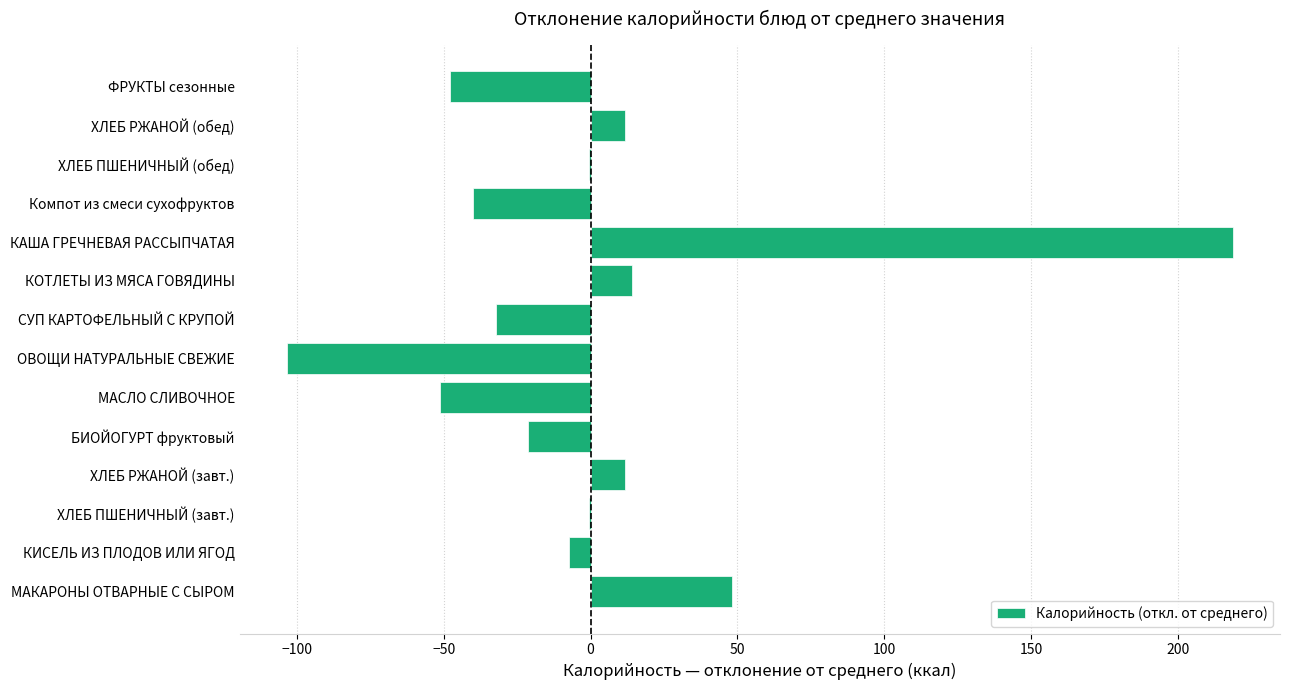

What is the sum of the values at МАСЛО СЛИВОЧНОЕ and ХЛЕБ РЖАНОЙ (обед)?

-39.7